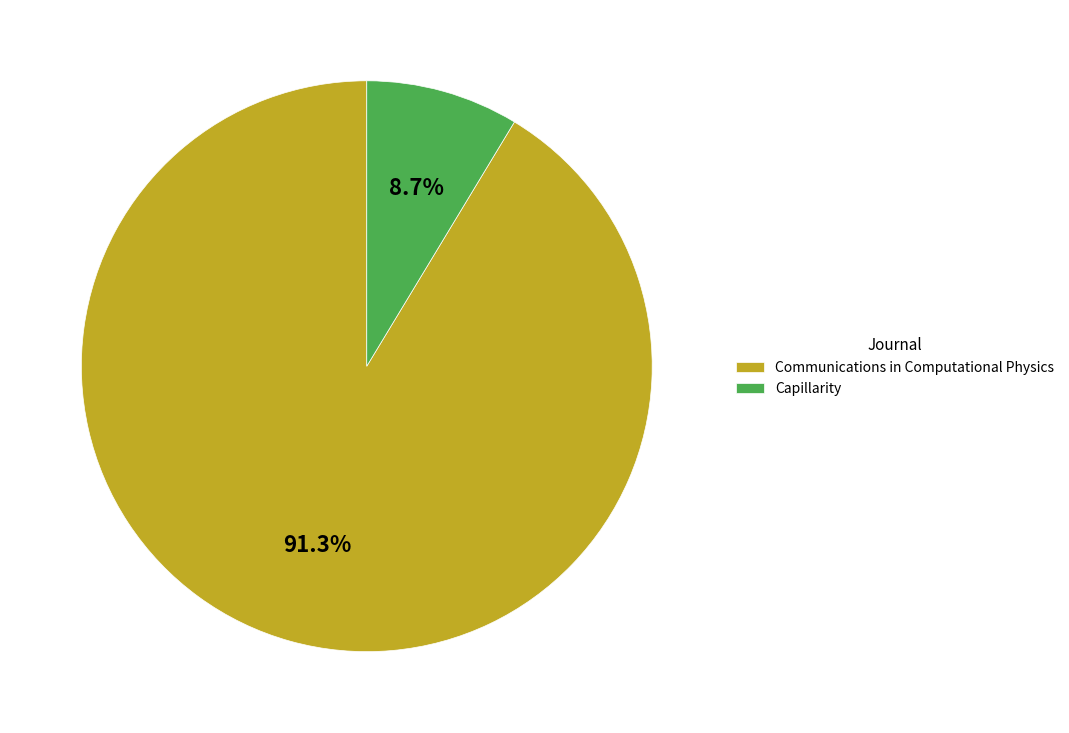

Which has a higher value, Capillarity or Communications in Computational Physics?

Communications in Computational Physics